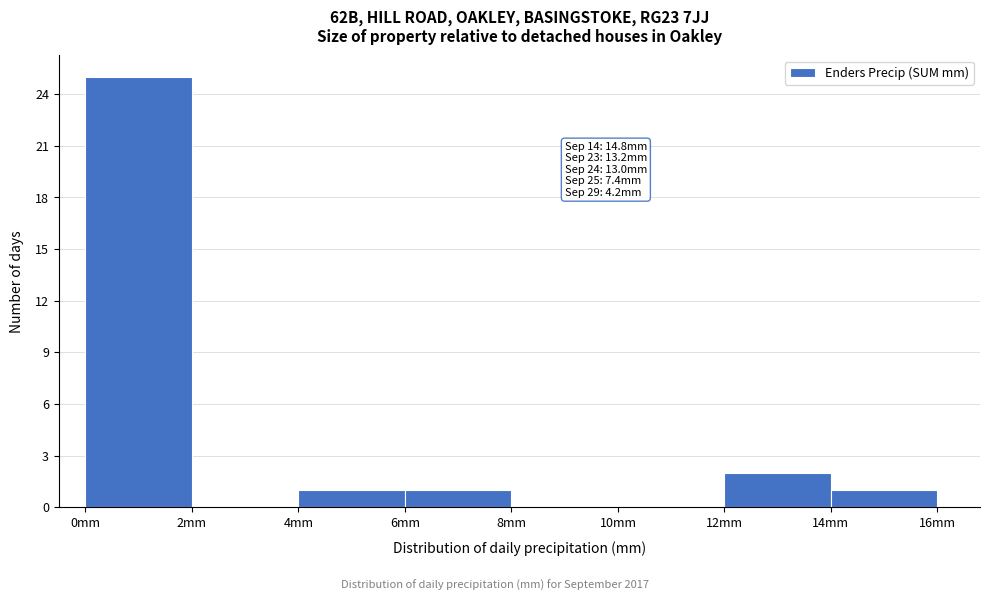

Over which range of the x-axis is the bar tallest?

0 to 2